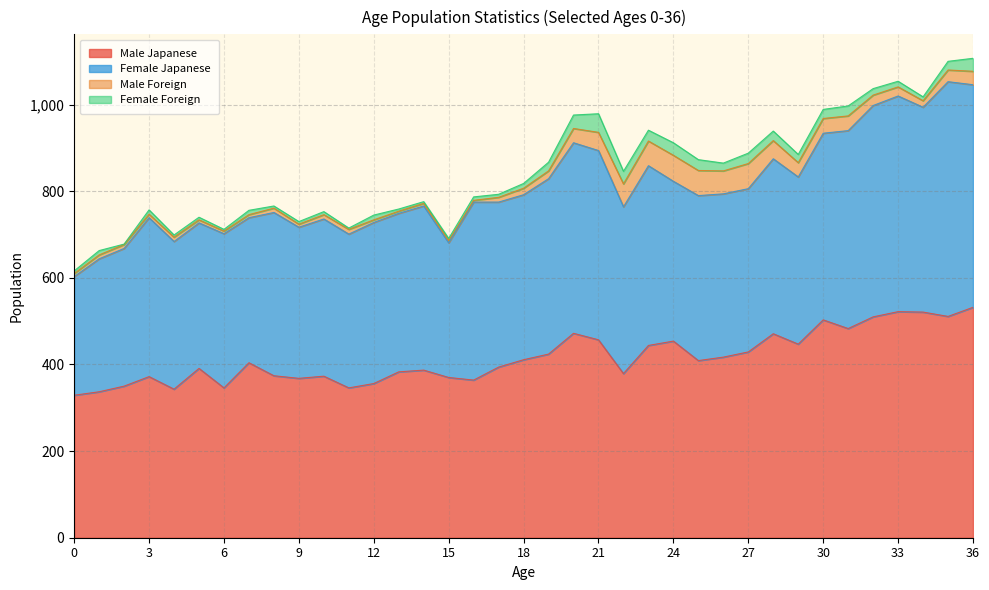

True or false: Female Japanese and Female Foreign cross at least once.

False